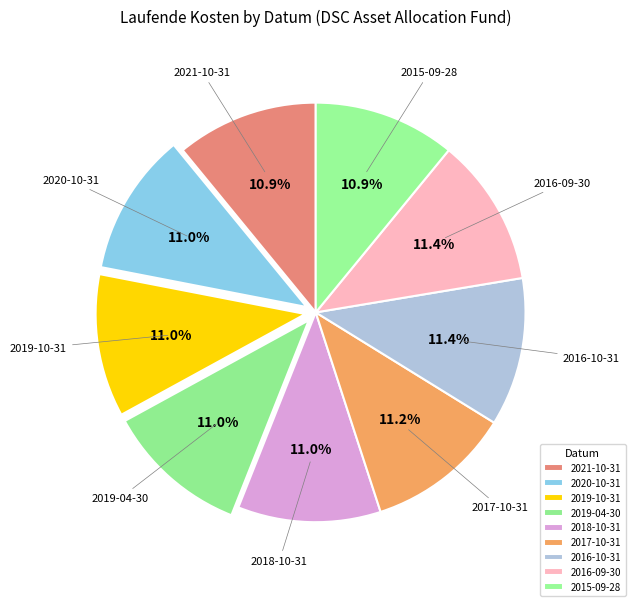

Approximately how many times larger is the value at 2020-10-31 compared to 2018-10-31?

1.0